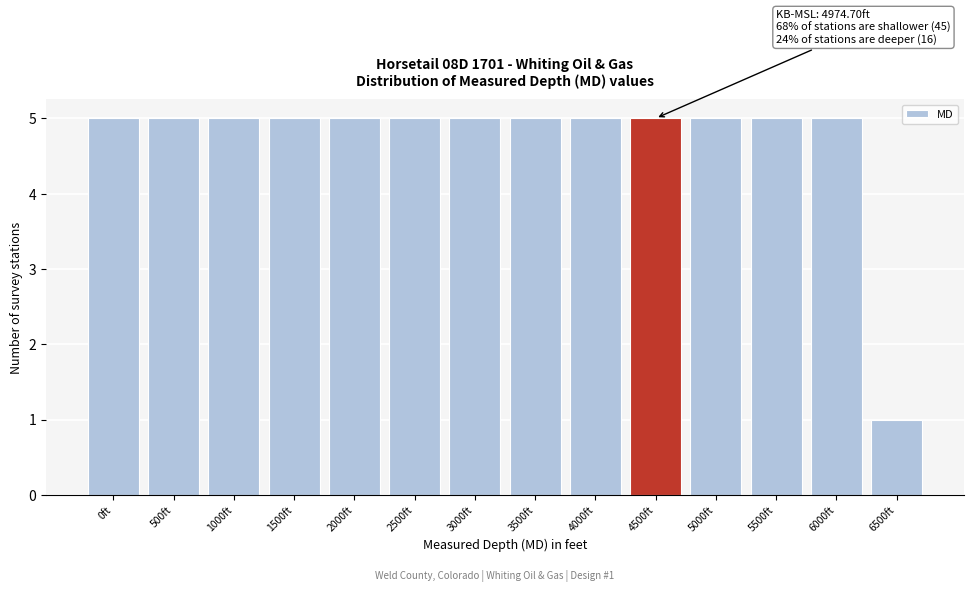

Reading left to right, what are all the values shown in this chart?

5	5	5	5	5	5	5	5	5	5	5	5	5	1